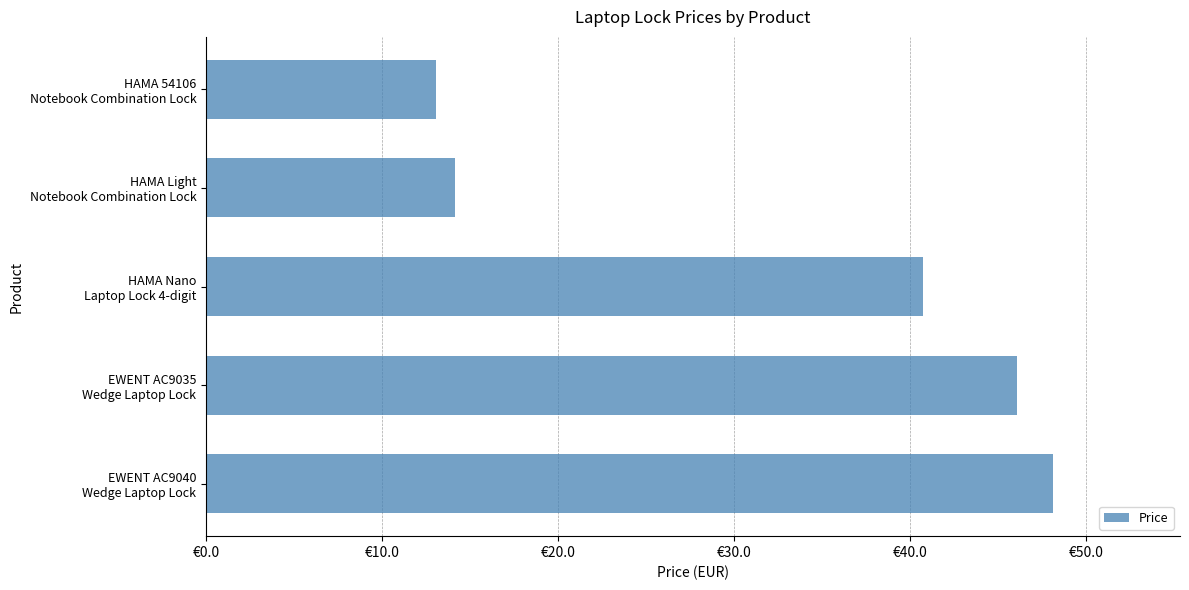

Are the bars horizontal?

Yes